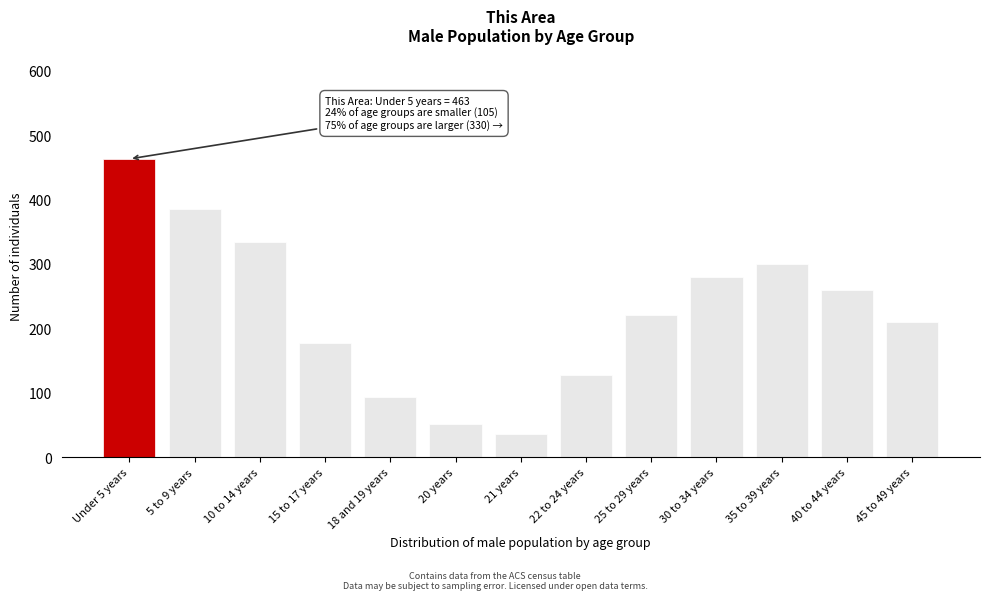

Reading right to left, list all the values displayed in this chart.

210	260	300	280	220	128	36	51	93	177	334	385	463